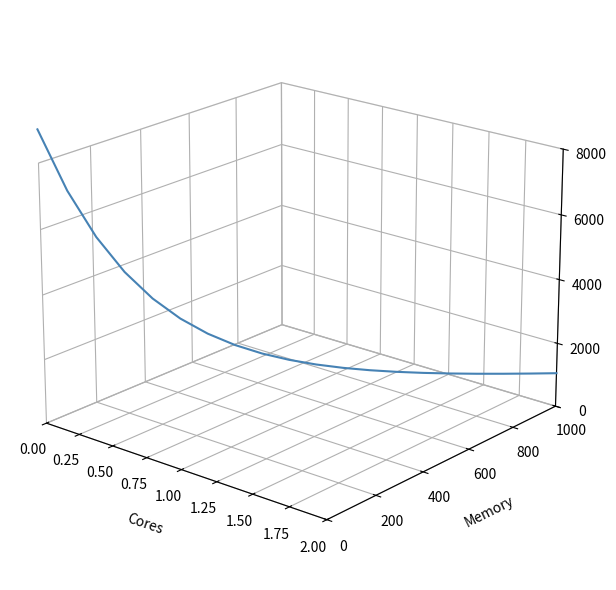

Does the chart display data point markers on the line(s)?

No